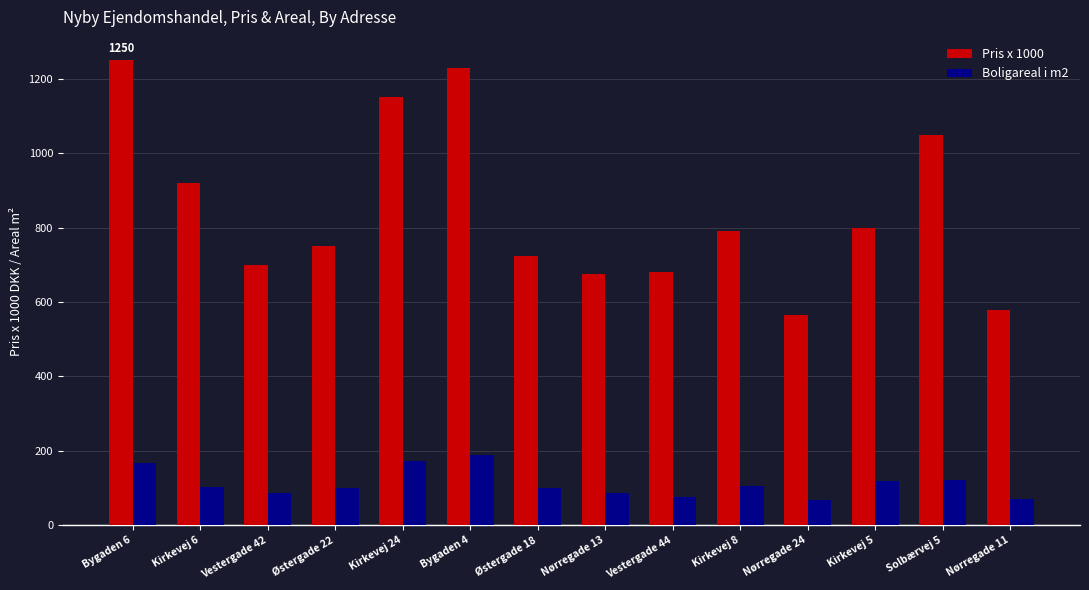

Which series changed the most between Østergade 22 and Nørregade 13?

Pris x 1000